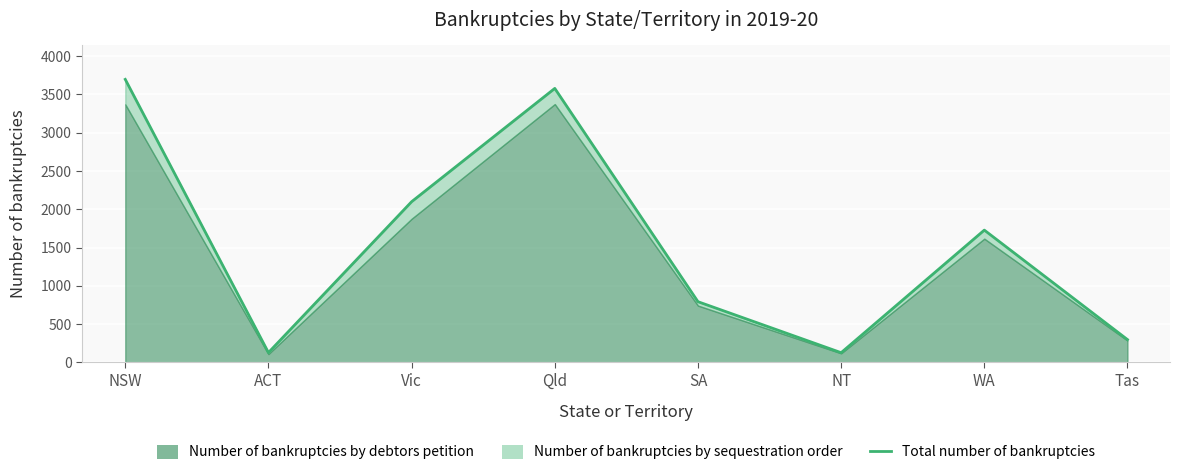

How many interior local valleys (lower than both neighbors) does the data have?

2